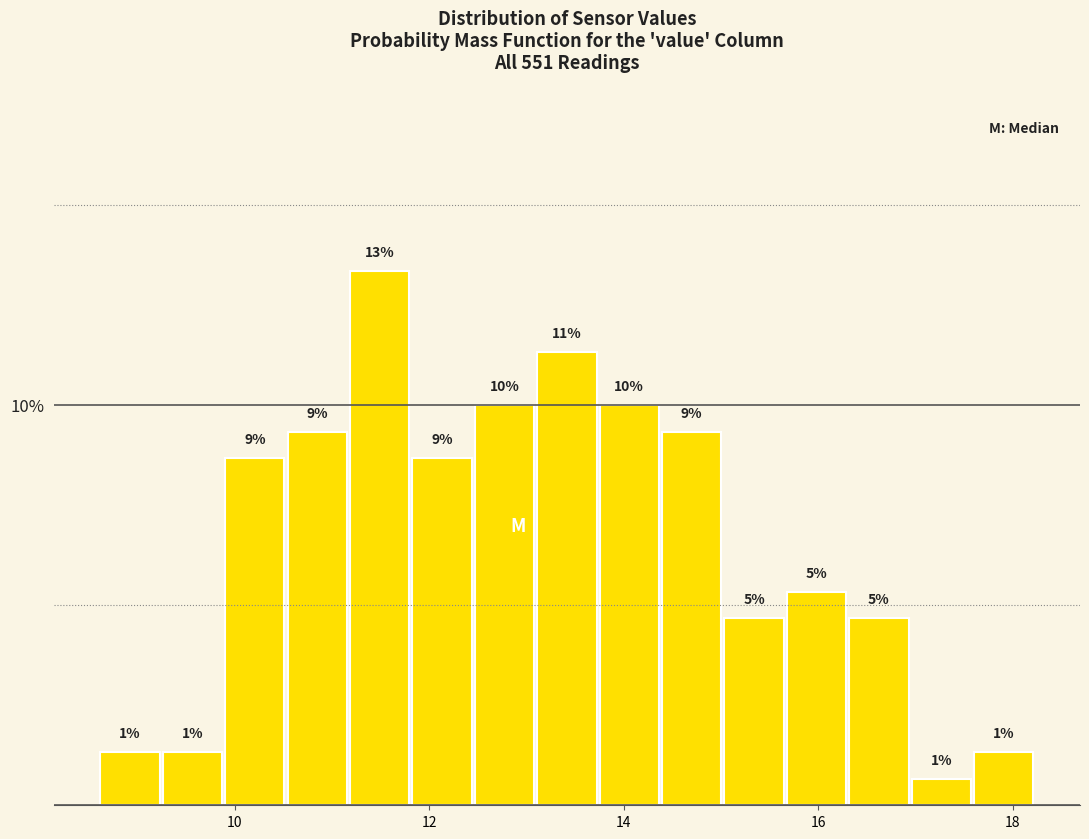

Around what value on the x-axis is the tallest bar? Give the approximate position of its centre, as read against the axis.

11.4